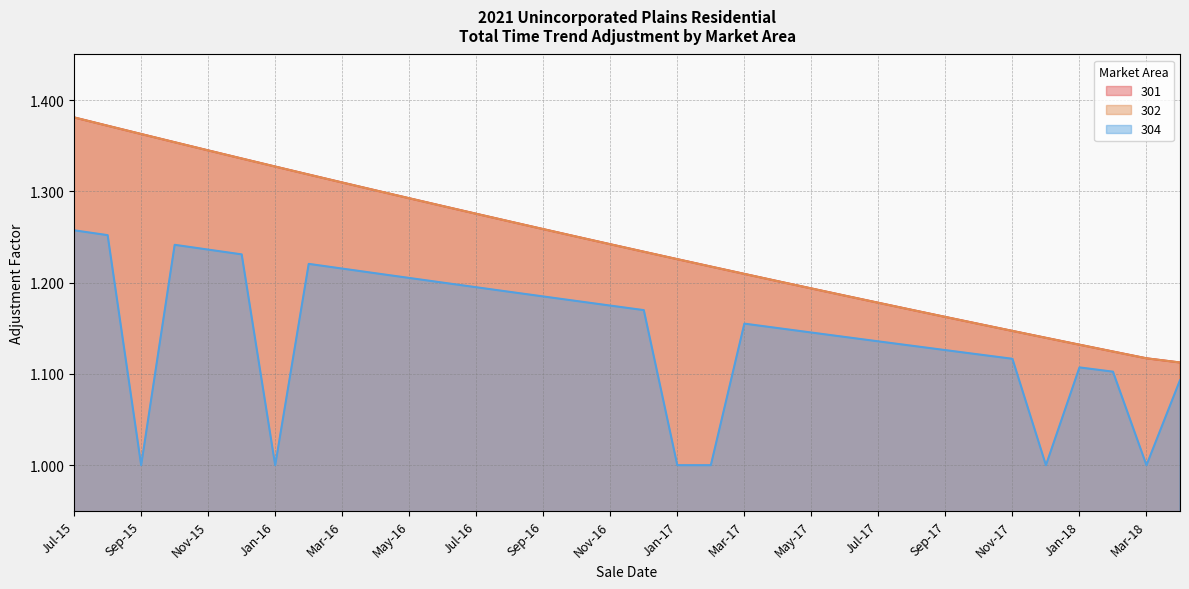

True or false: 302 and 301 cross at least once.

False